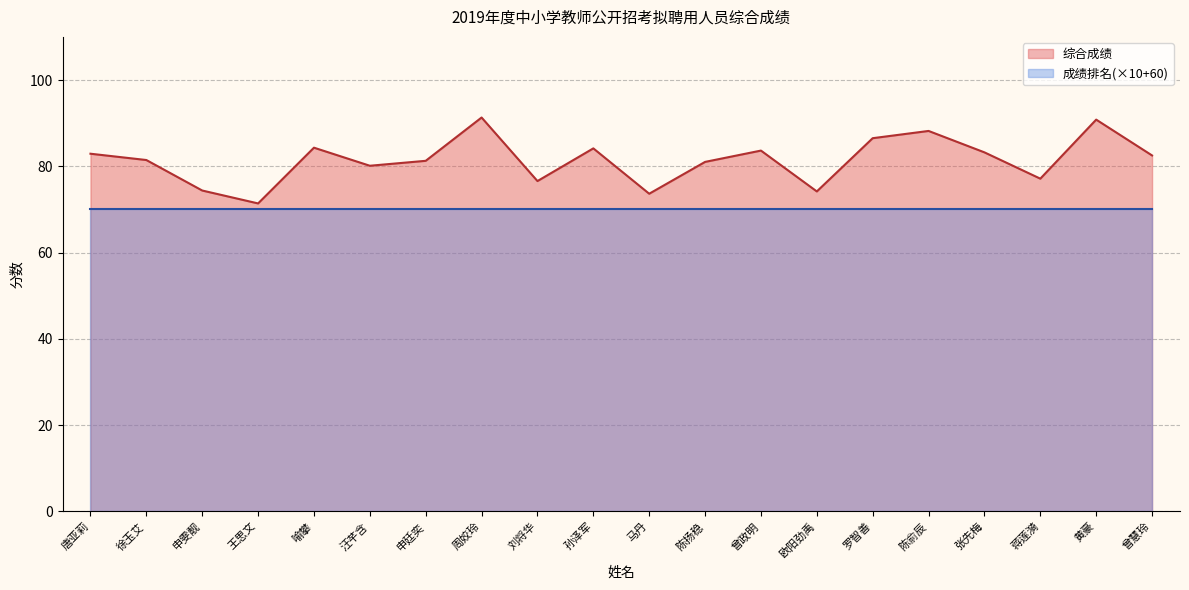

Approximately how many times larger is the value at 罗智善 compared to 陈俞辰?

1.0